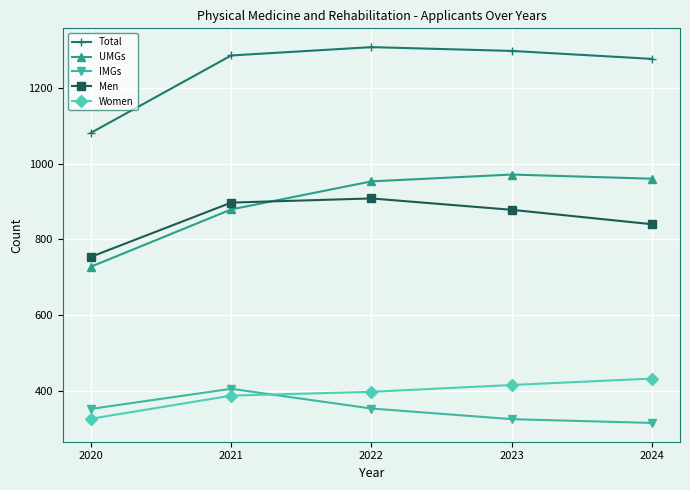

True or false: UMGs and Total cross at least once.

False